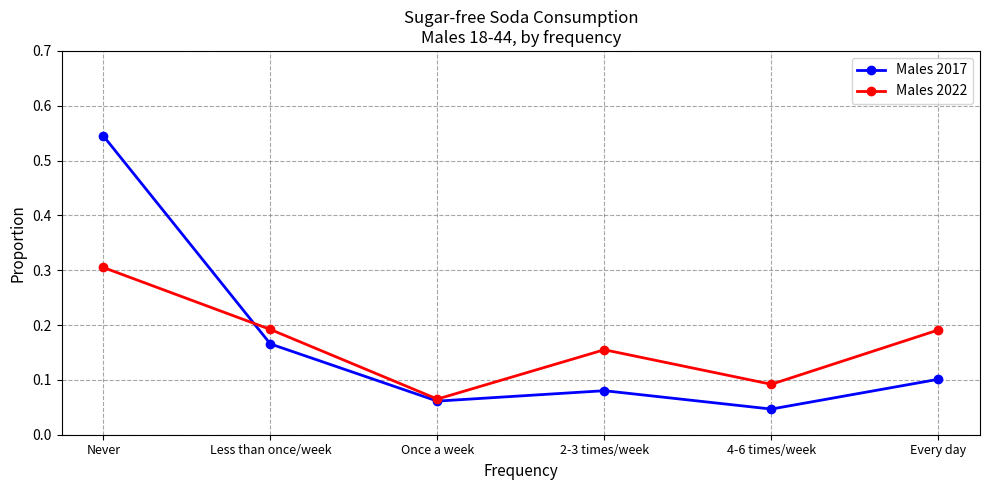

Between Once a week and Every day, which series saw the biggest shift?

Males 2022